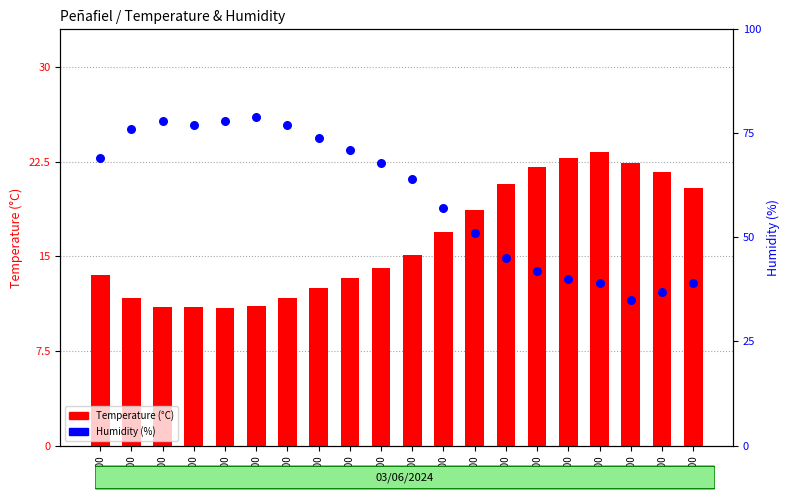

Which series contains the highest Y value?

Humidity (%)